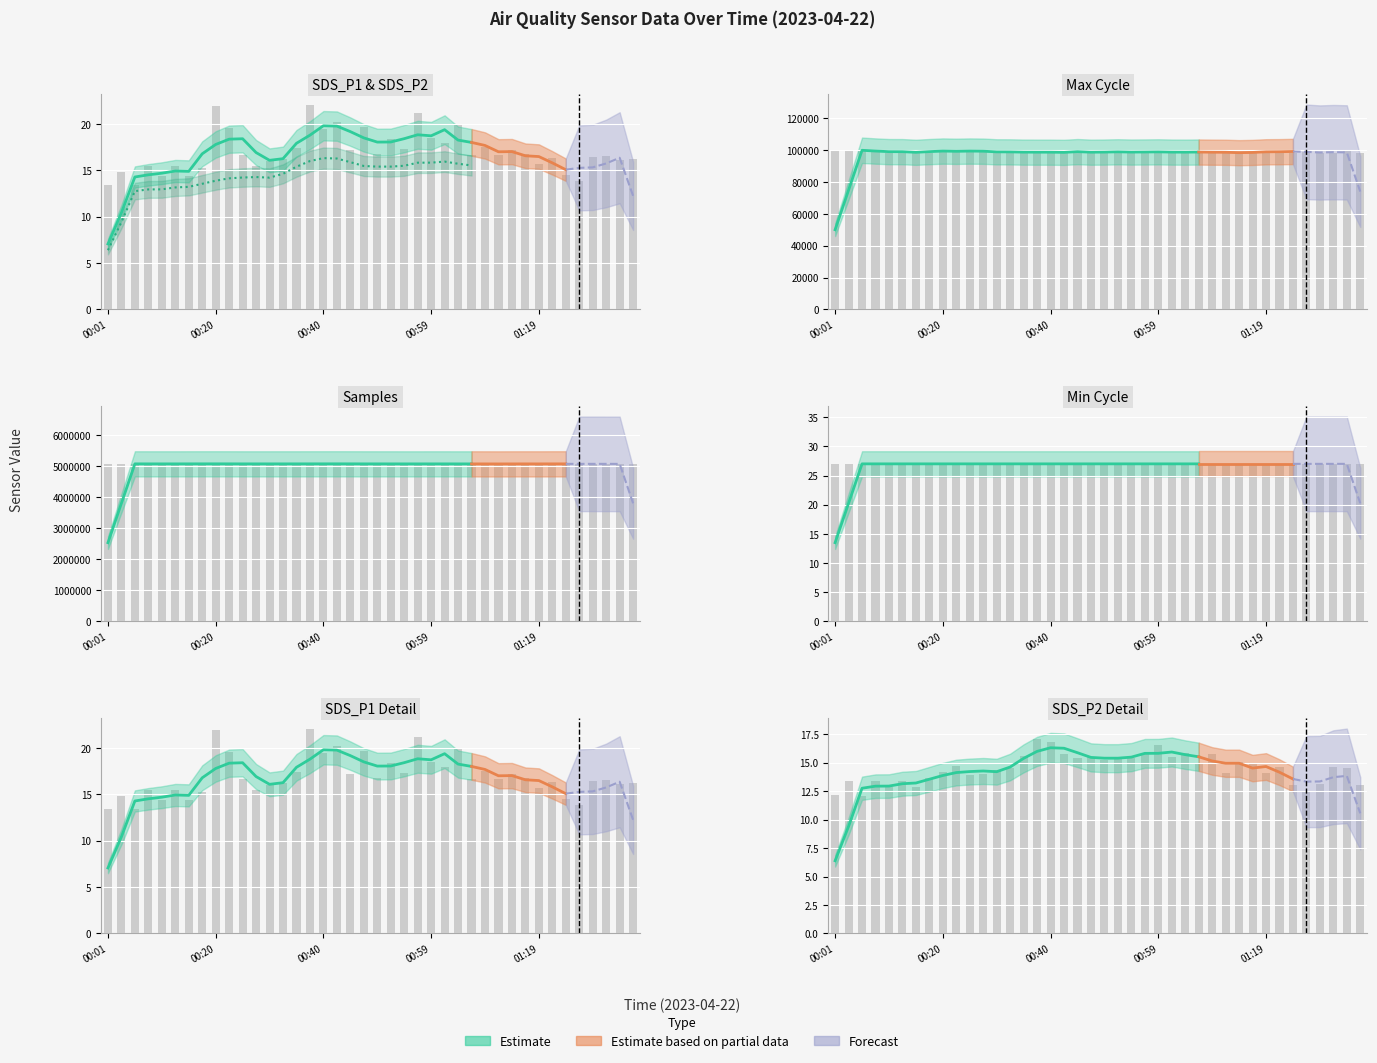

What is the label of the 1st bar from the right?

27